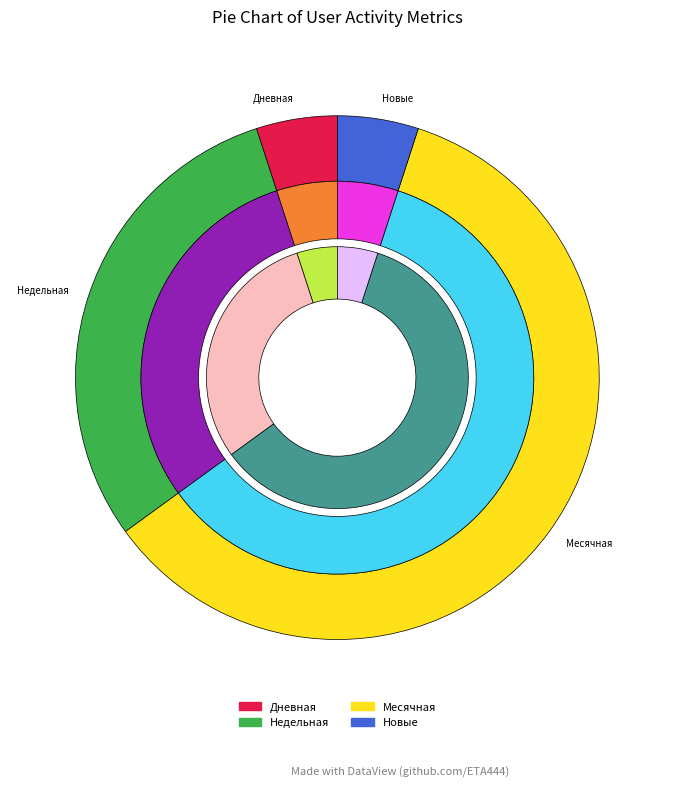

How many slices are in this pie chart?

12